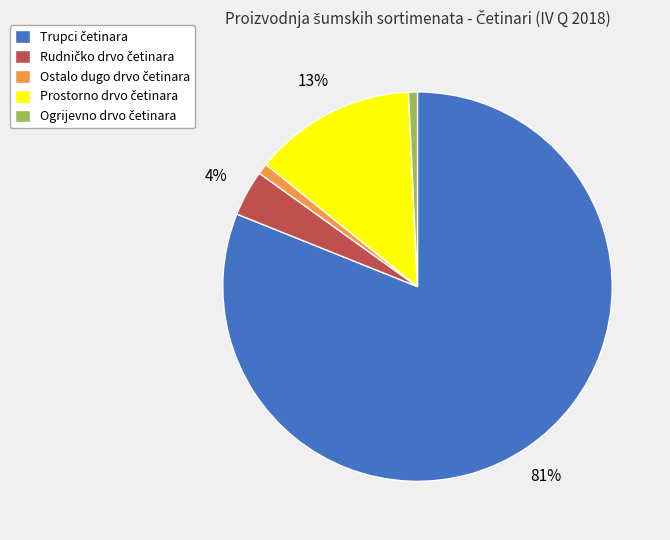

Does any single category account for the majority?

Yes